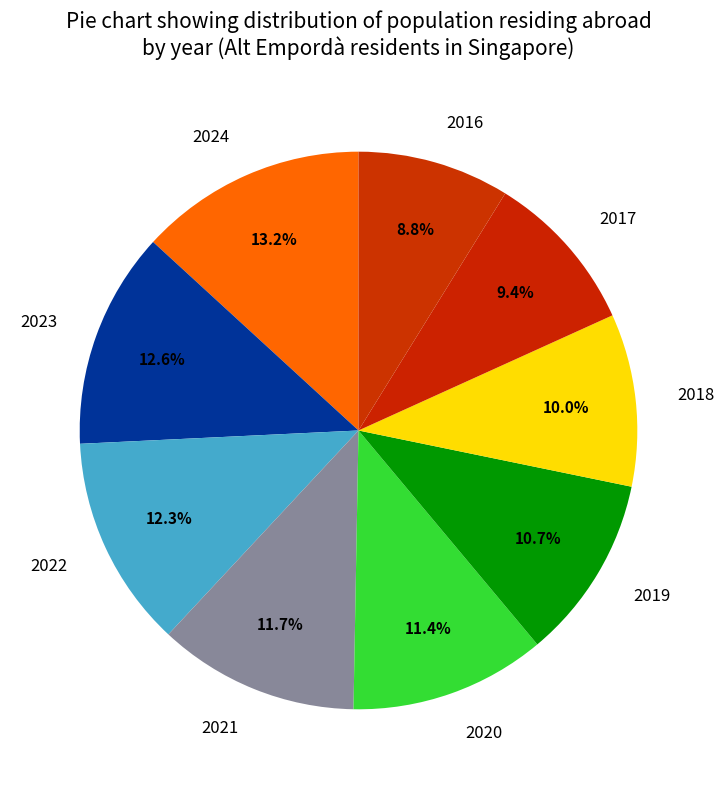

Which slice is the largest?

2024